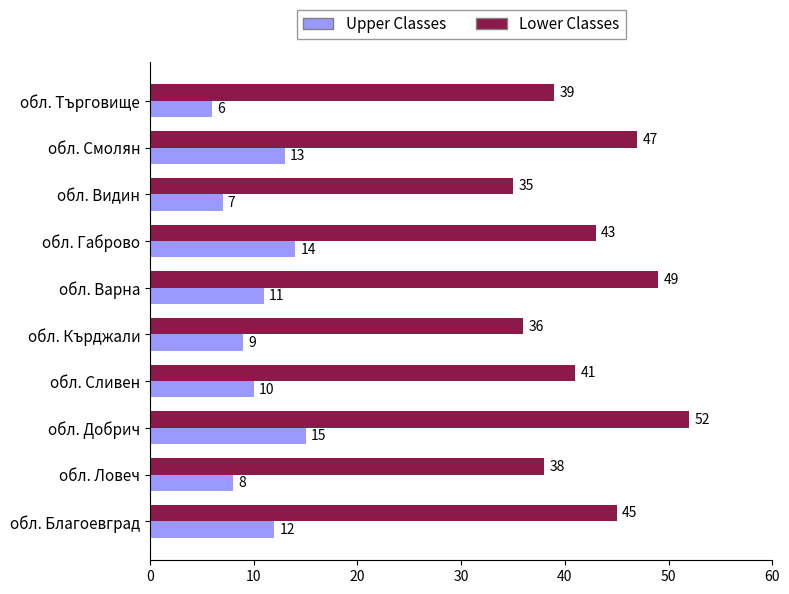

What is the lowest value of the Lower Classes series?

35